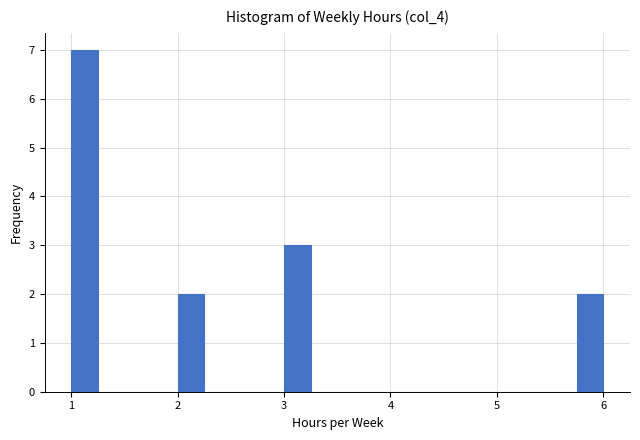

Read against the x-axis, roughly where is the centre of the tallest bar?

1.1